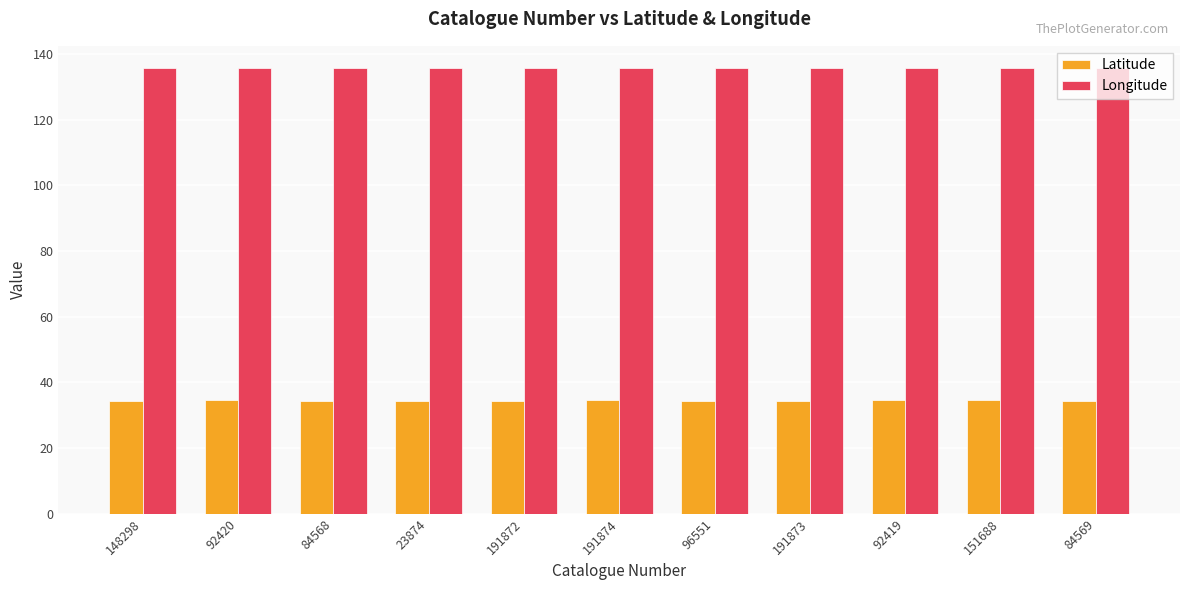

What is the sum of all Latitude values?

379.2